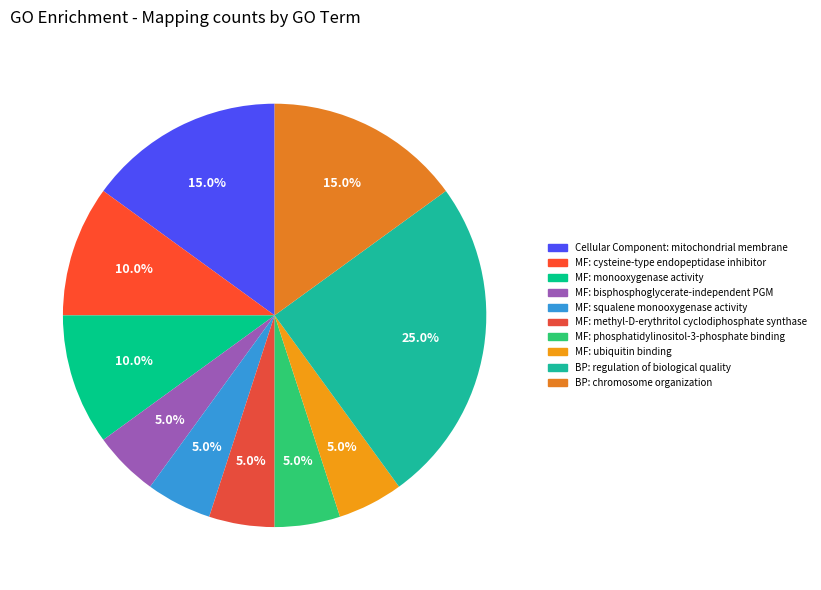

How many slices are in this pie chart?

10